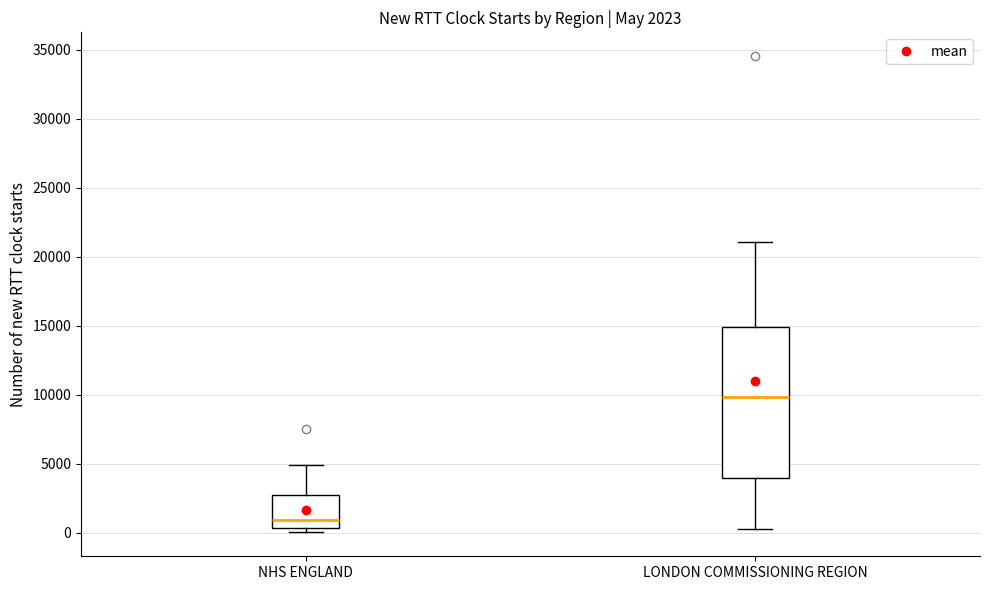

Which box has the highest median line?

LONDON COMMISSIONING REGION